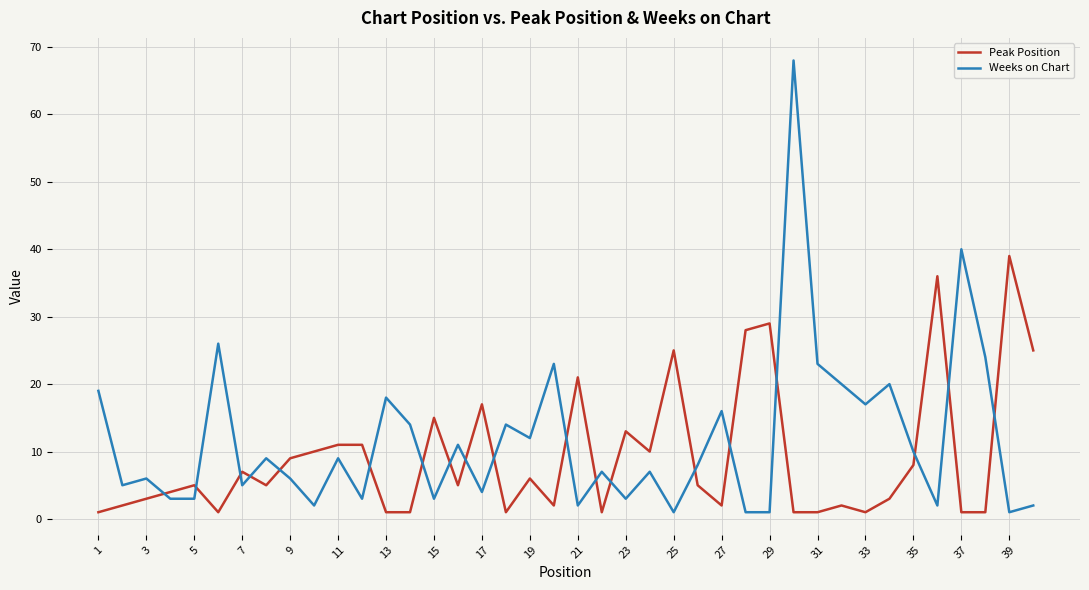

What is the maximum value for Weeks on Chart?

68